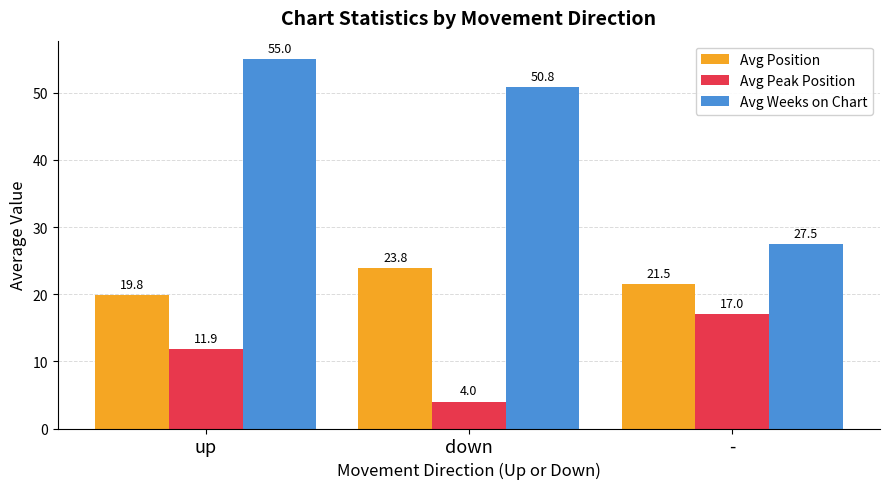

Reading left to right, what are all the values shown in this chart?

Avg Position: up=19.8	down=23.8	-=21.5
Avg Peak Position: up=11.9	down=4.0	-=17.0
Avg Weeks on Chart: up=55.0	down=50.8	-=27.5